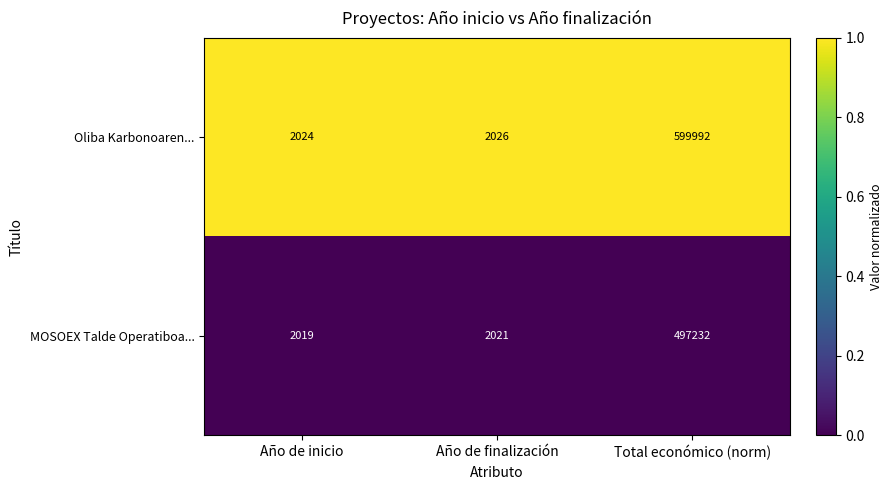

Reading right to left, list all the values displayed in this chart.

Oliba Karbonoaren...: Total económico (norm)=599992	Año de finalización=2026	Año de inicio=2024
MOSOEX Talde Operatiboa...: Total económico (norm)=497232	Año de finalización=2021	Año de inicio=2019